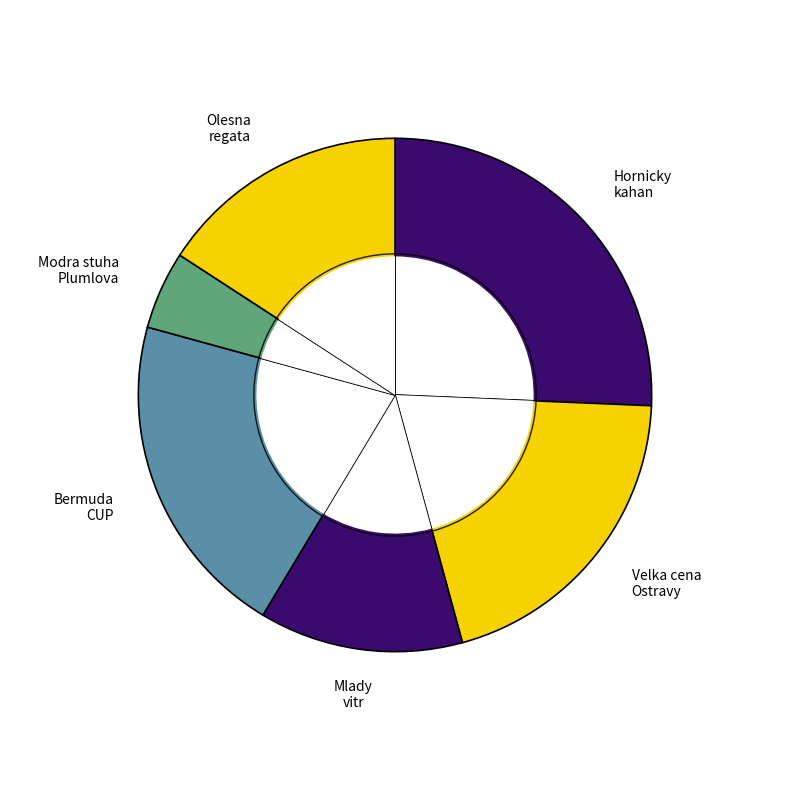

How many slices are in this pie chart?

6